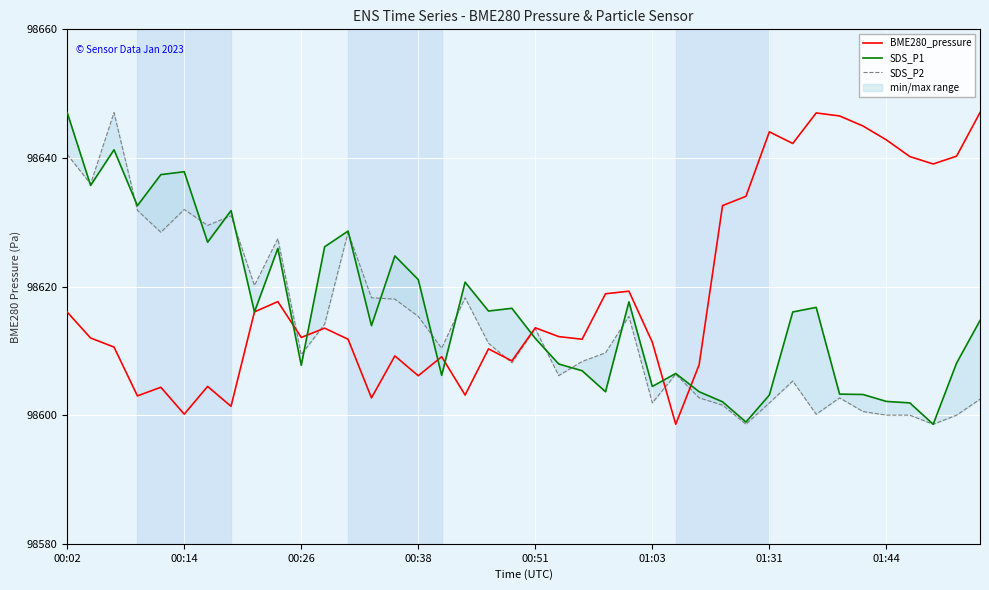

What is the lowest value of the BME280_pressure series?

98598.6